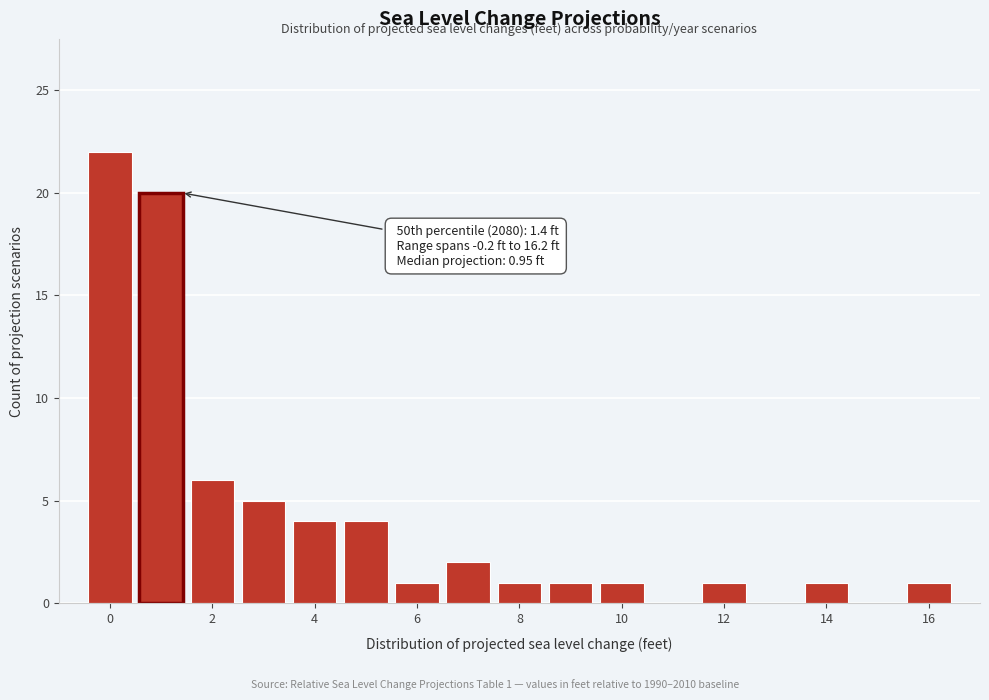

Which range on the x-axis has the tallest bar?

-0.5 to 0.5